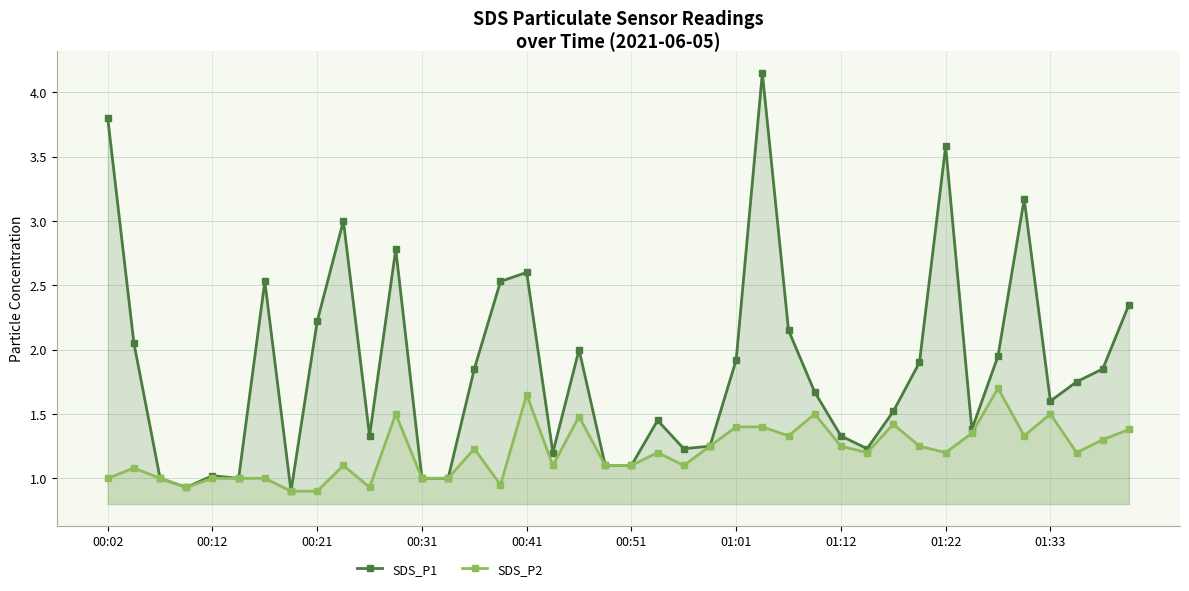

Rank the series by their maximum value, from highest to lowest.

SDS_P1, SDS_P2